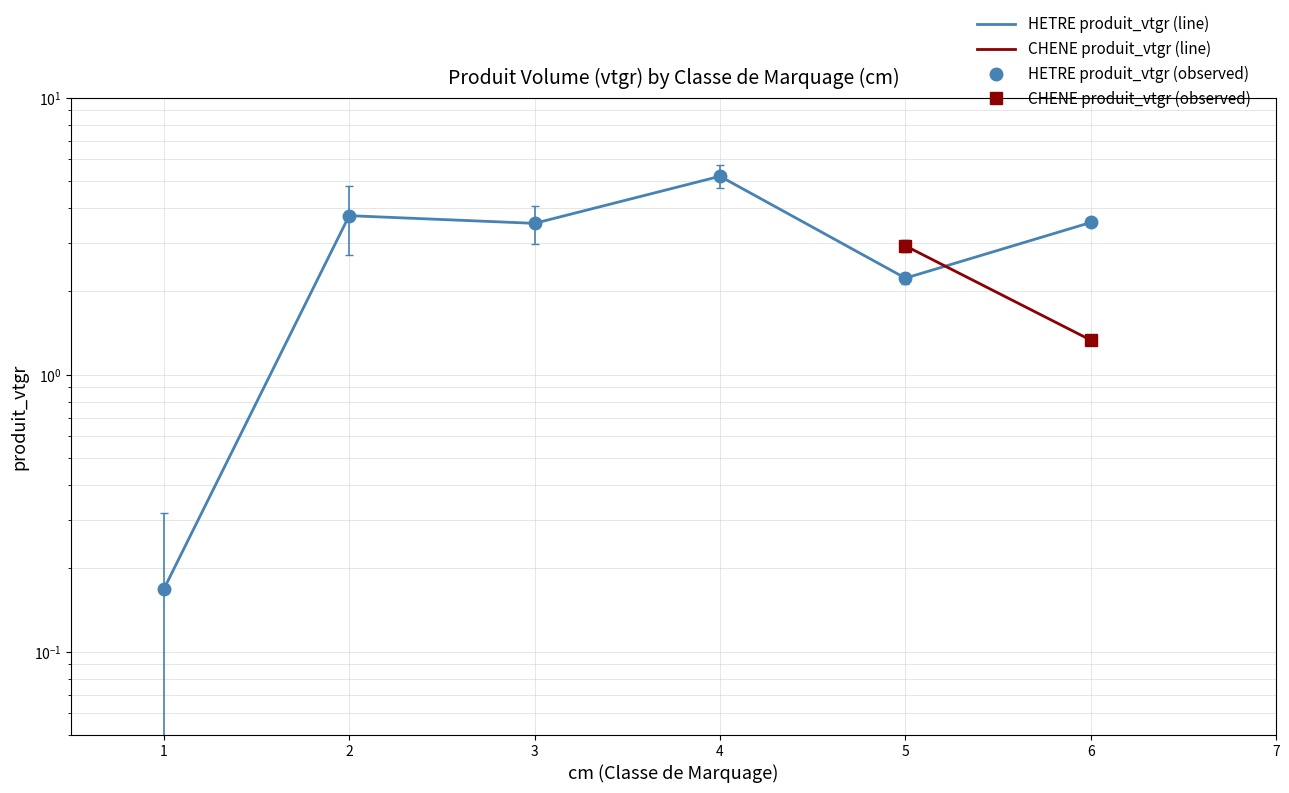

What is the difference between the maximum and second lowest values?

3.0